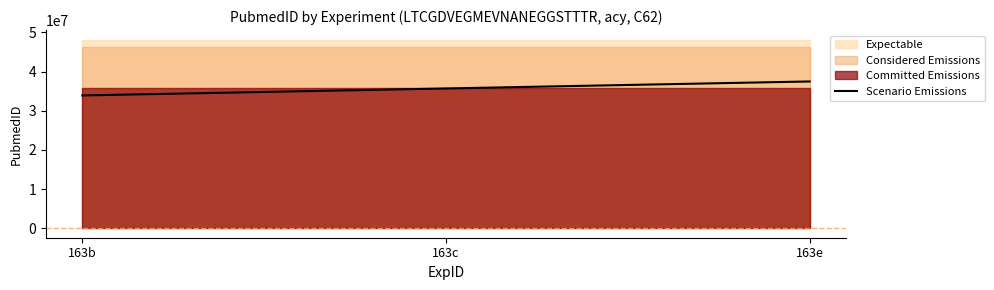

Reading left to right, list all the values displayed in this chart.

163b=33896966.1	163c=35681017.0	163e=37465067.9